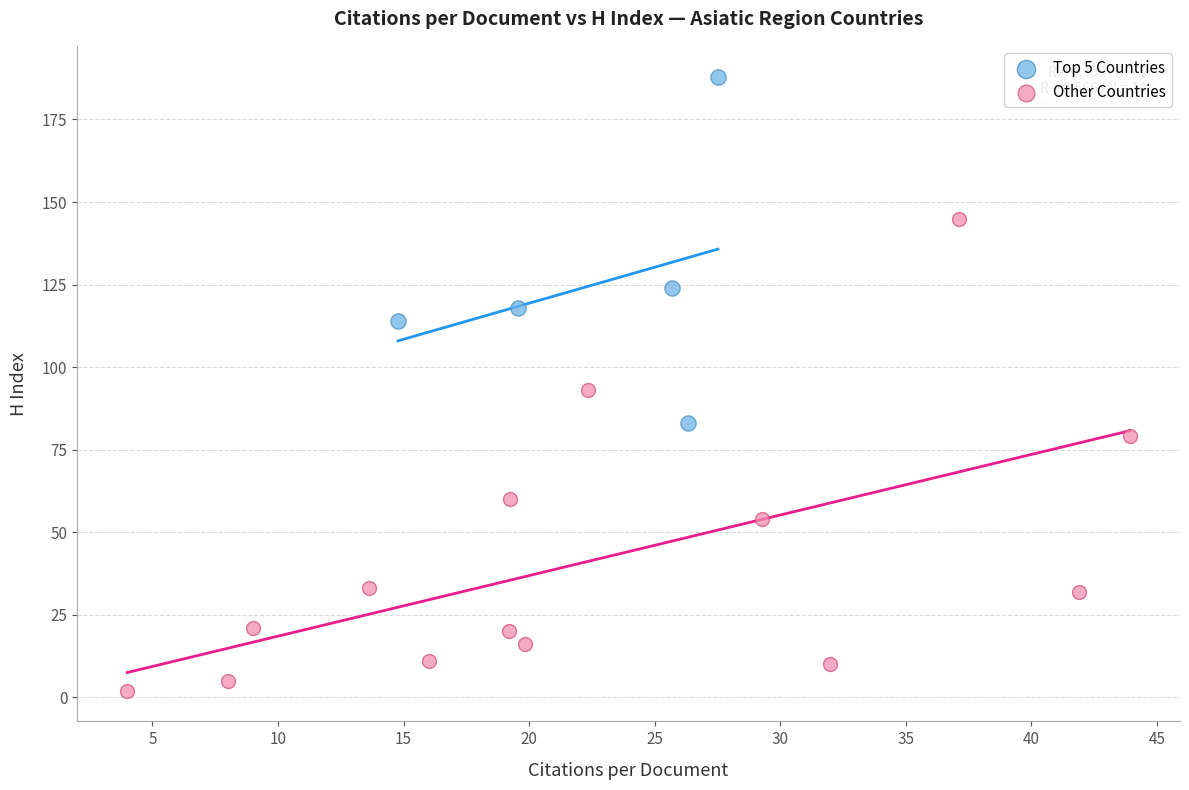

Which series has the widest spread of Y values?

Other Countries